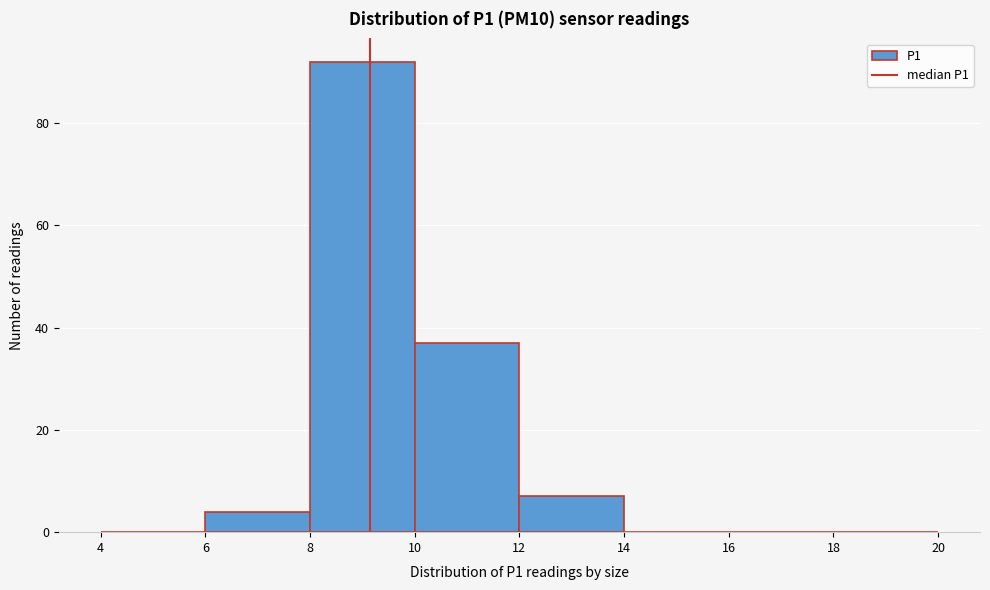

Which range on the x-axis has the tallest bar?

8 to 10